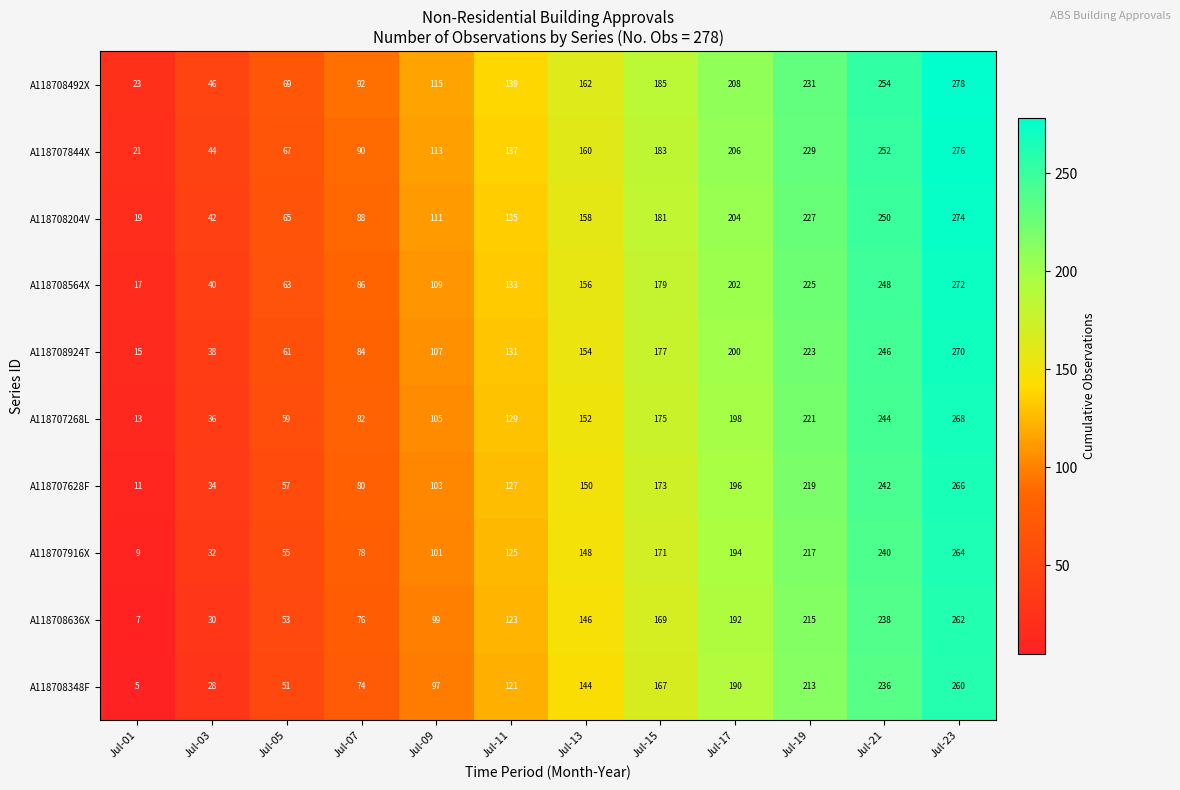

What is the spread (max minus min) of values at Jul-13?

18